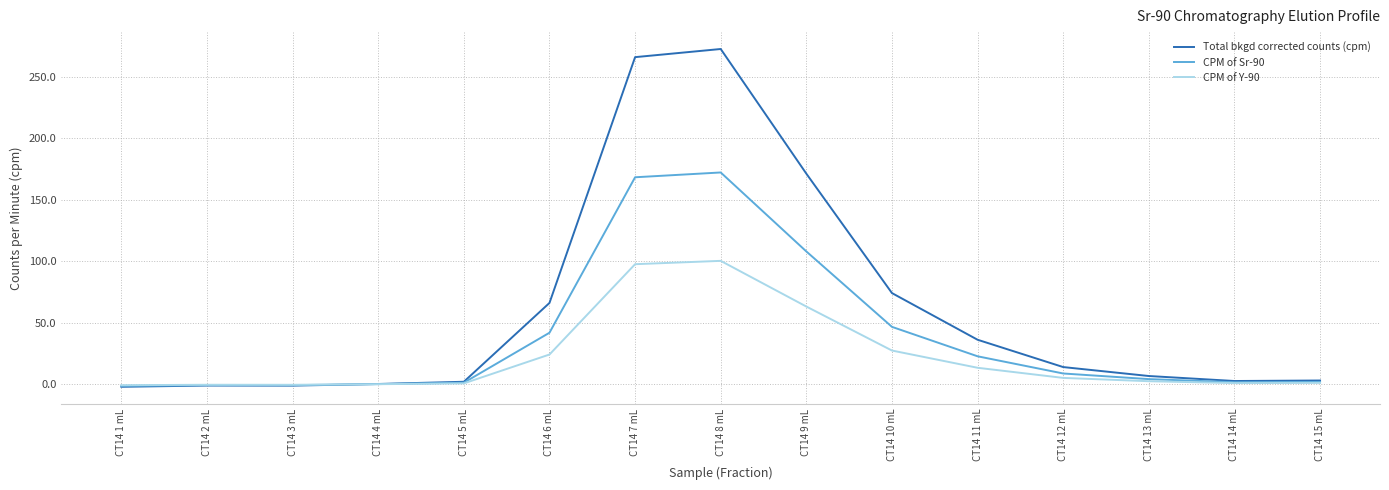

Which series has the largest total across all categories?

Total bkgd corrected counts (cpm)